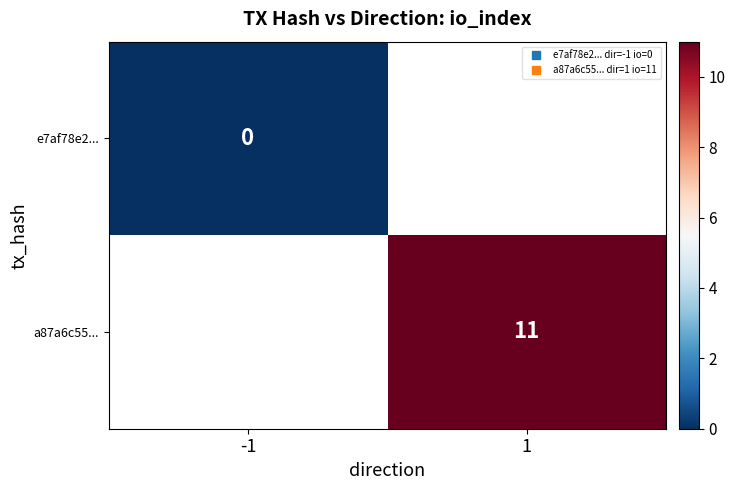

At which label does a87a6c55... reach its peak?

-1